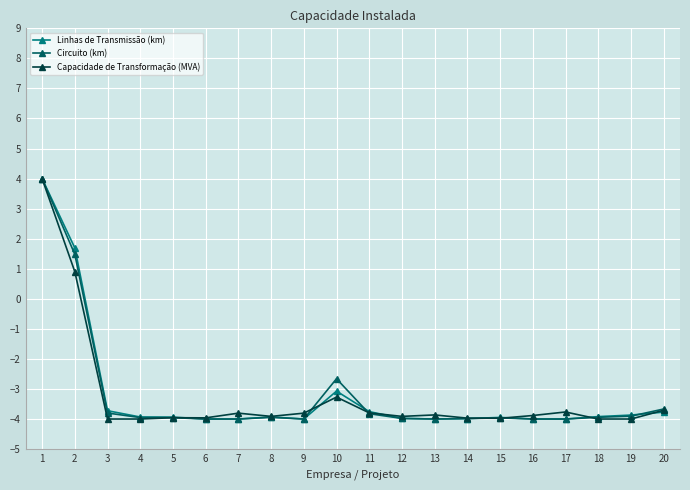

True or false: Circuito (km) and Capacidade de Transformação (MVA) intersect in this chart.

True